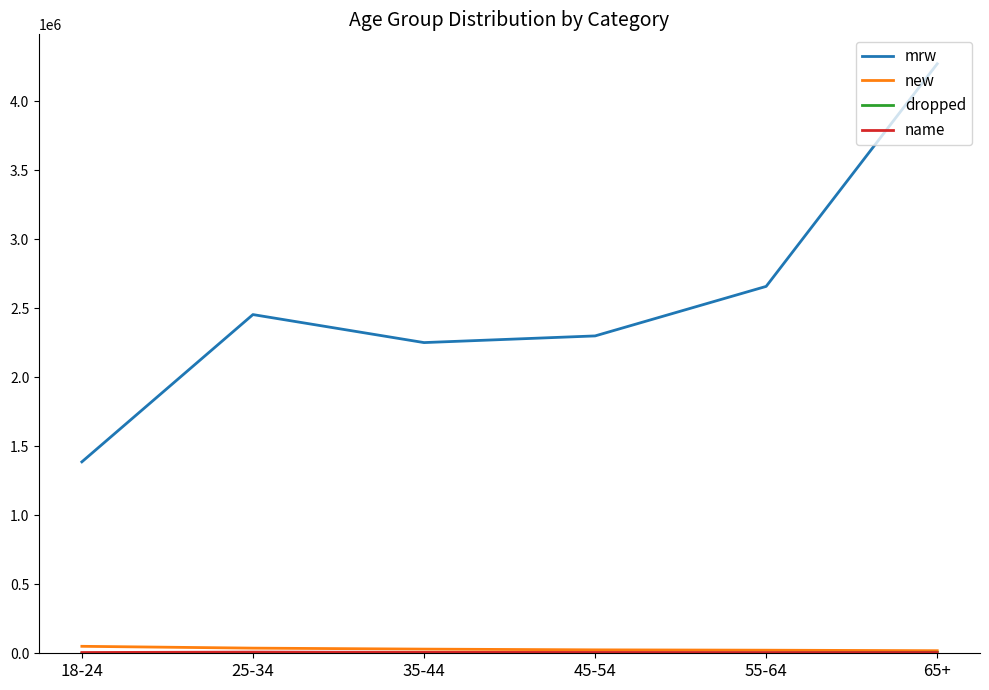

Does the chart display data point markers on the line(s)?

No